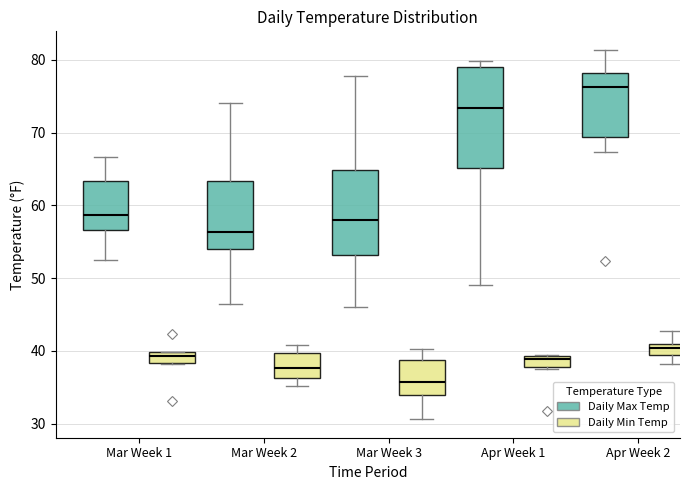

Comparing the boxes themselves (not the whiskers), which one is the tallest?

Apr Week 1 (Daily Max Temp)